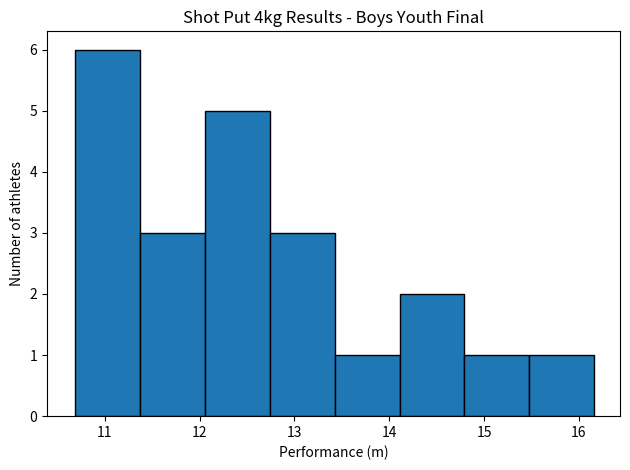

Reading left to right, list every bar in this chart as the range it spans on the x-axis followed by its height. Neither the bar edges nor the heights are printed on the chart, so give them approximately, as read against the axes.

10.7 to 11.4: 6
11.4 to 12.1: 3
12.1 to 12.7: 5
12.7 to 13.4: 3
13.4 to 14.1: 1
14.1 to 14.8: 2
14.8 to 15.5: 1
15.5 to 16.2: 1